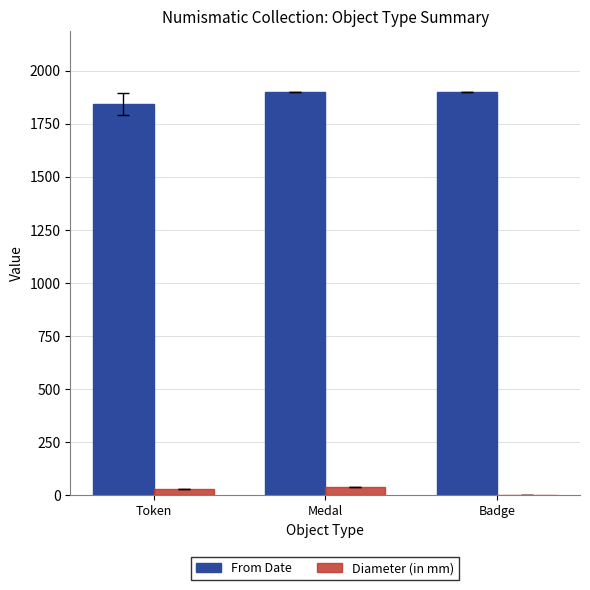

Reading left to right, transcribe all the data shown in this chart.

From Date: 1843	1901	1901
Diameter (in mm): 29	38	0